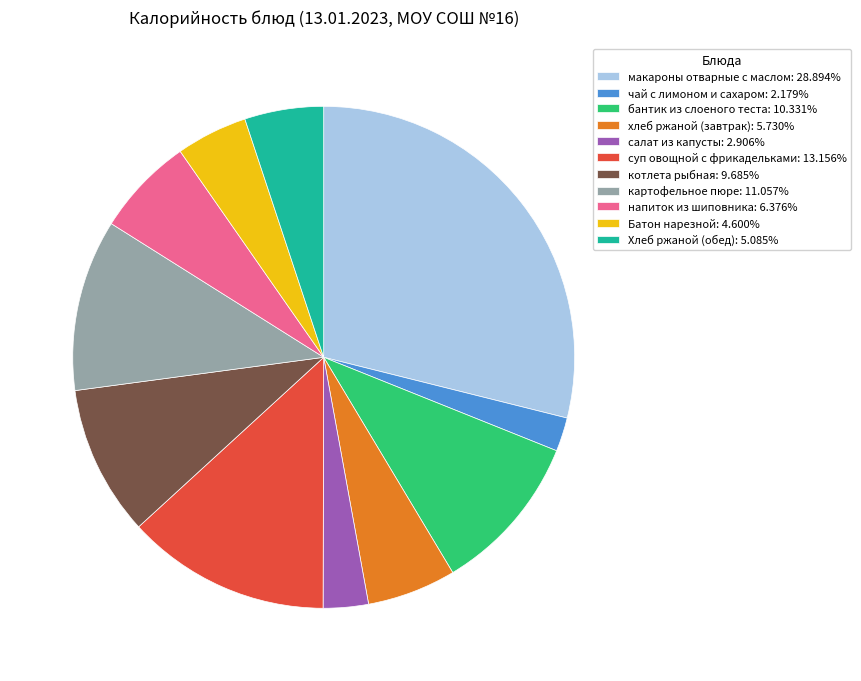

Is it true that чай с лимоном и сахаром is 16% of the pie?

False